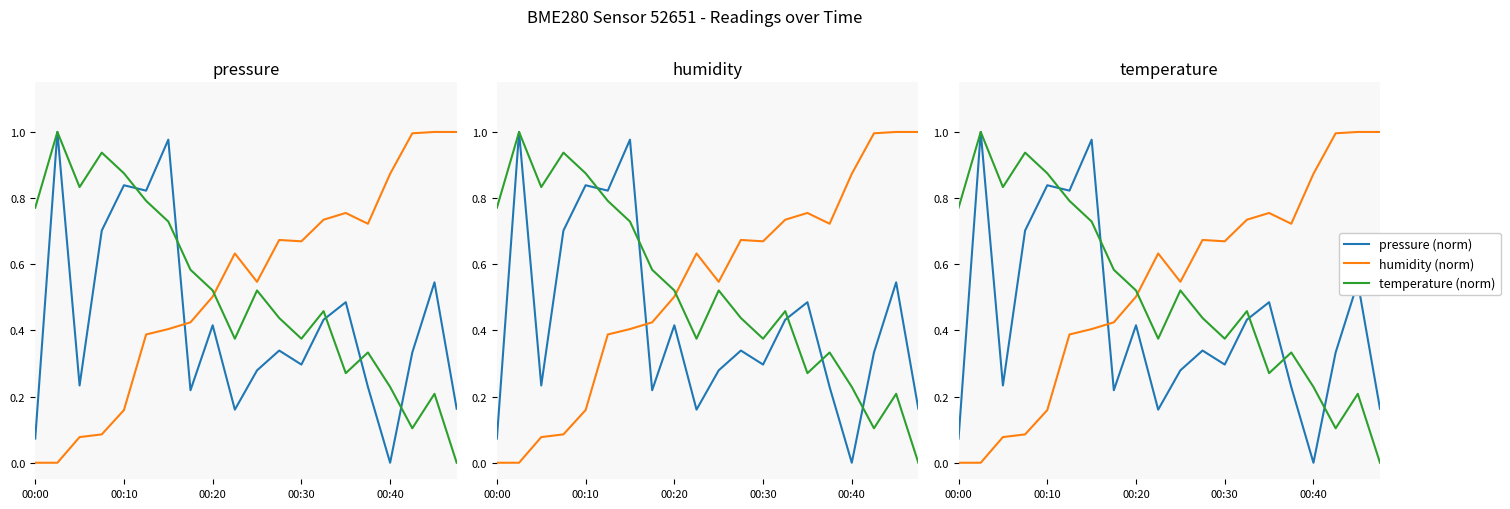

How many categories are shown in the chart?

20